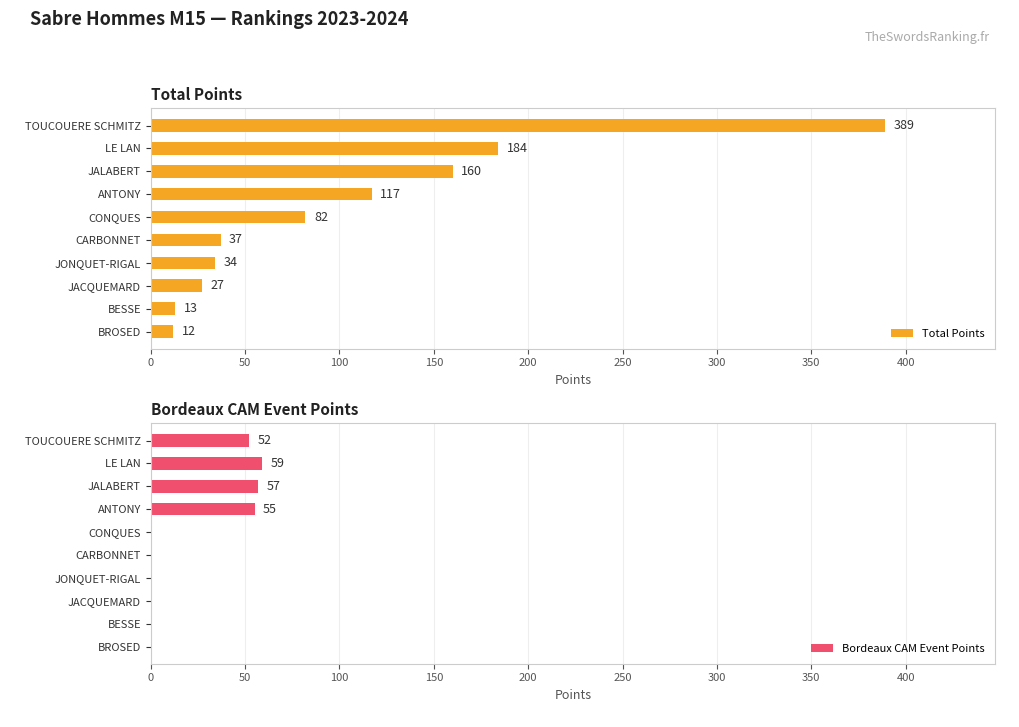

The value of Bordeaux CAM Event Points at BESSE is 0. True or false?

True